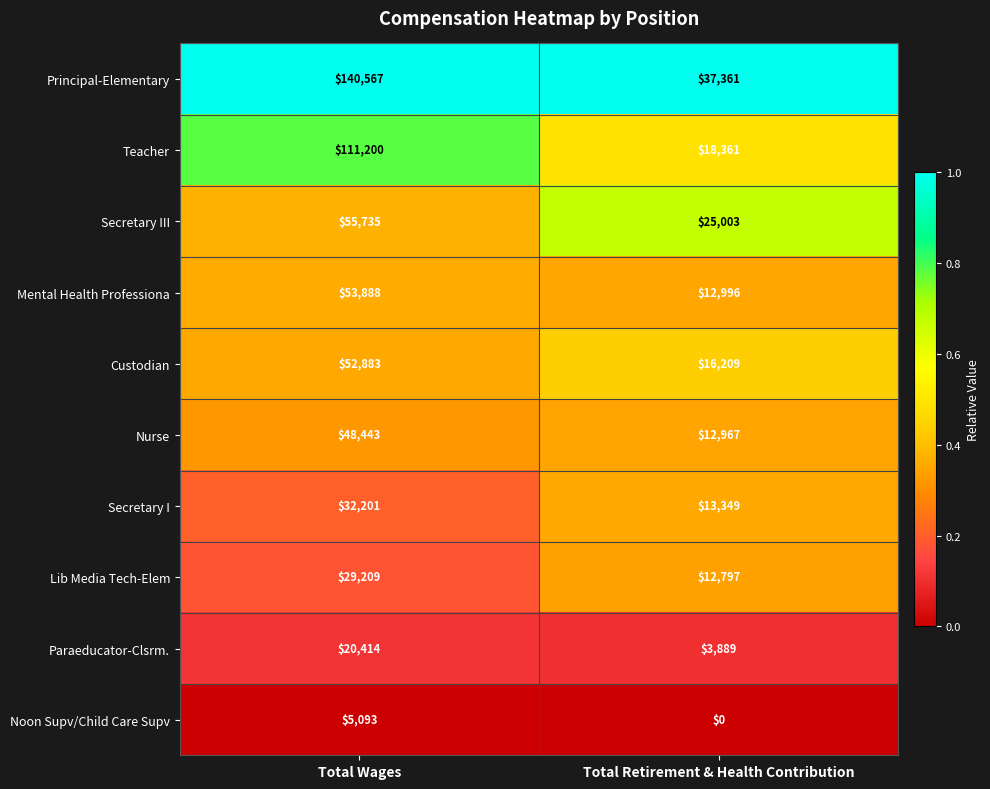

Reading left to right, what are all the values shown in this chart?

Principal-Elementary: 140567	37361
Teacher: 111200	18361
Secretary III: 55735	25003
Mental Health Professiona: 53888	12996
Custodian: 52883	16209
Nurse: 48443	12967
Secretary I: 32201	13349
Lib Media Tech-Elem: 29209	12797
Paraeducator-Clsrm.: 20414	3889
Noon Supv/Child Care Supv: 5093	0